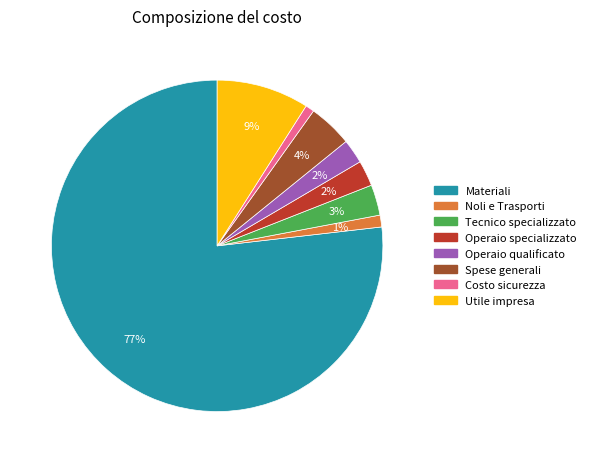

Which slice is the largest?

Materiali